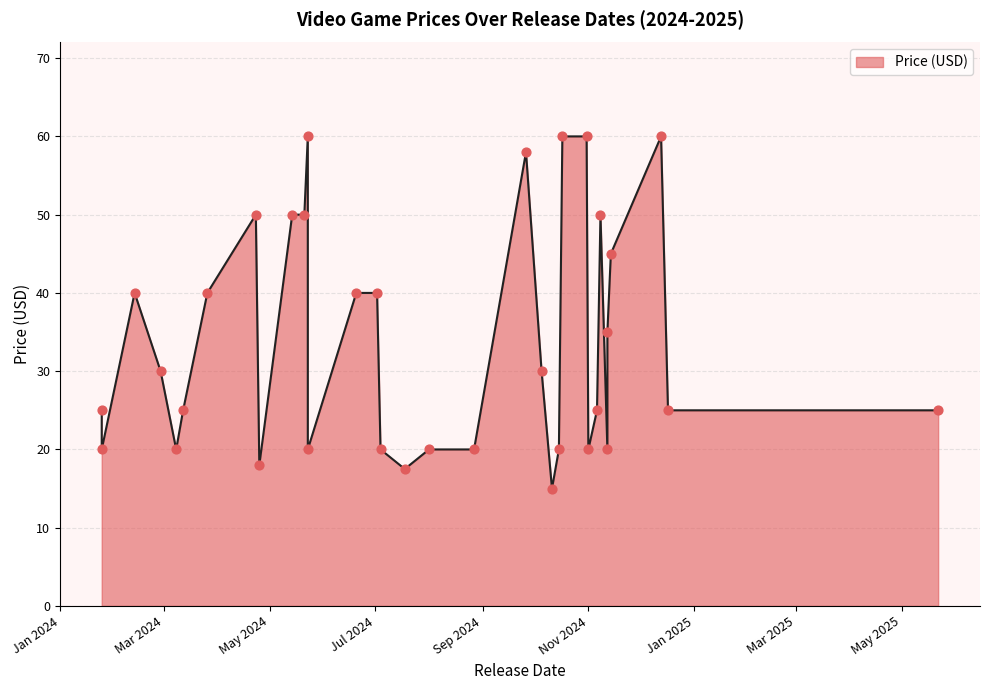

Between 2024-08-01 and 2024-07-18, which is larger?

2024-08-01